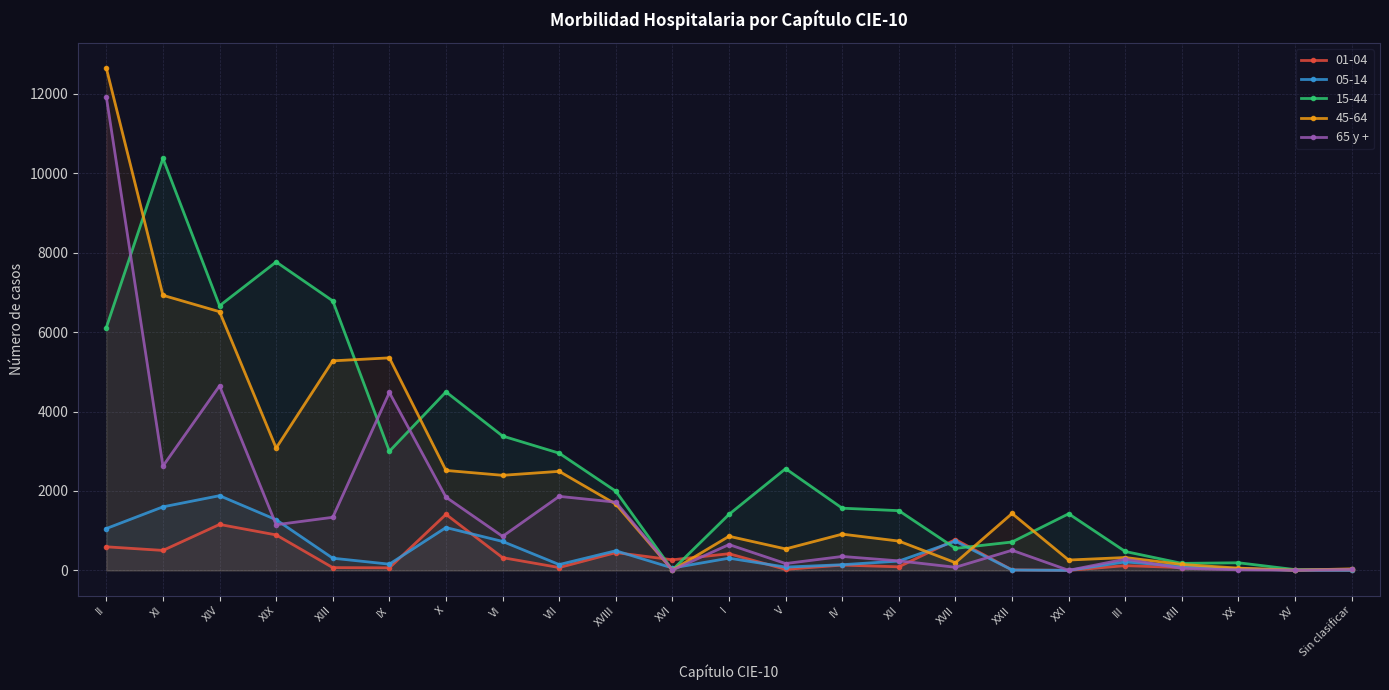

What is the greatest value displayed?

12645